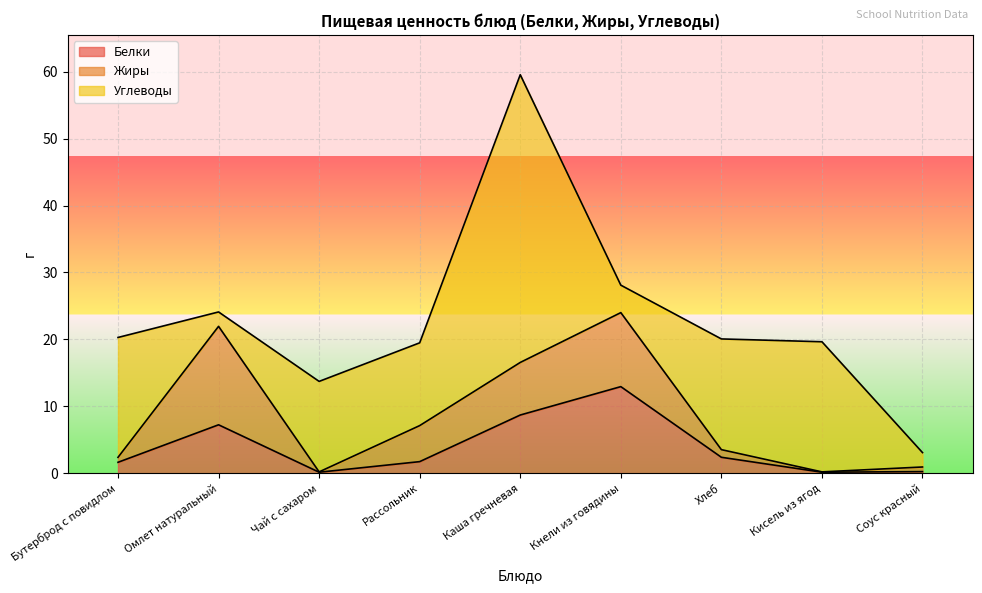

What is the minimum value for Жиры?

0.1